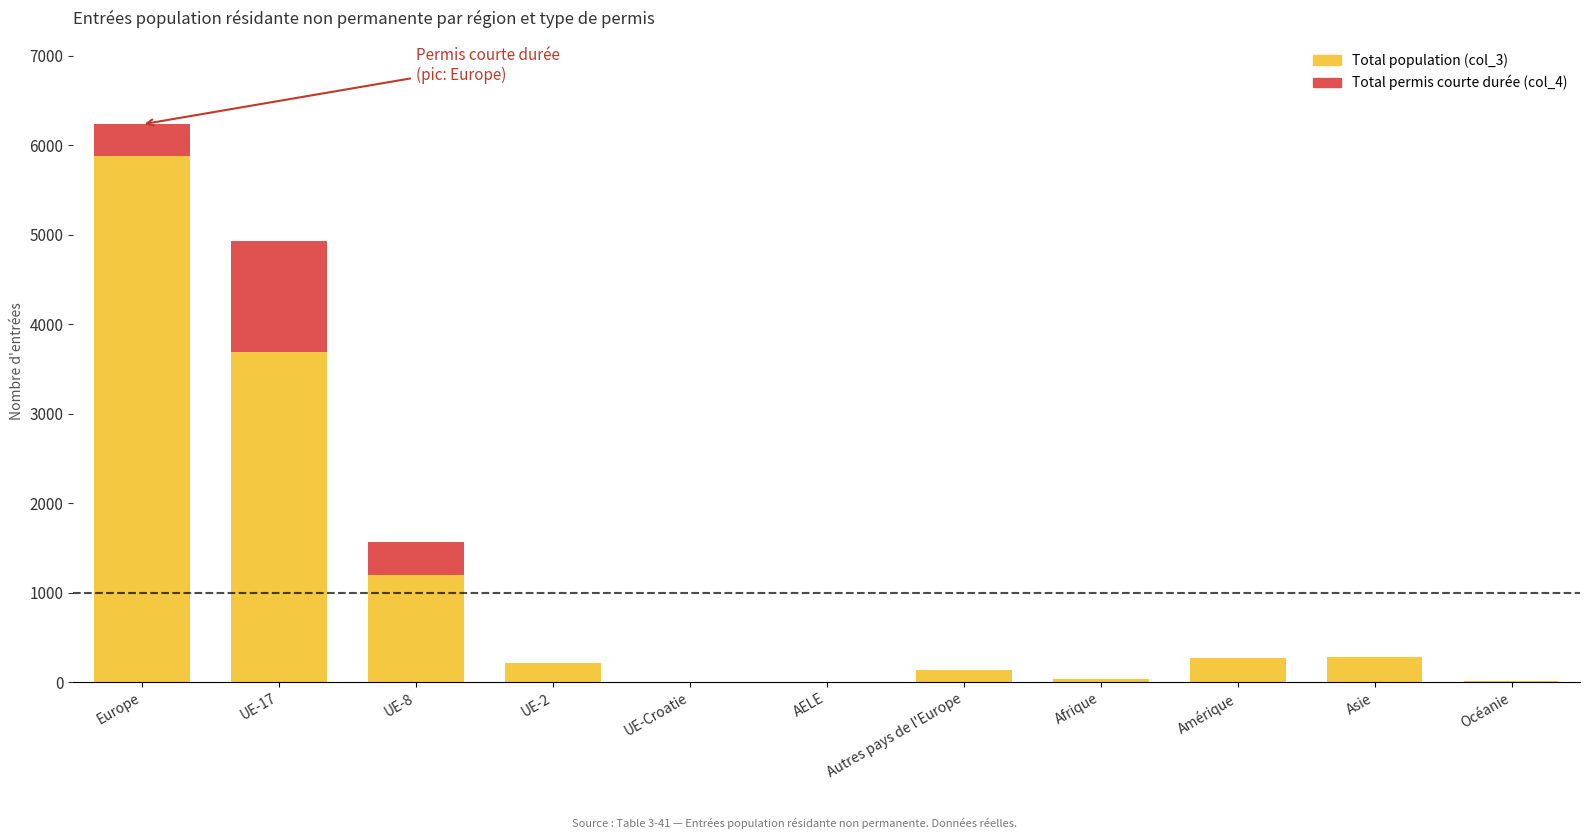

Between Autres pays de l'Europe and Océanie, which series saw the biggest shift?

Total population (col_3)